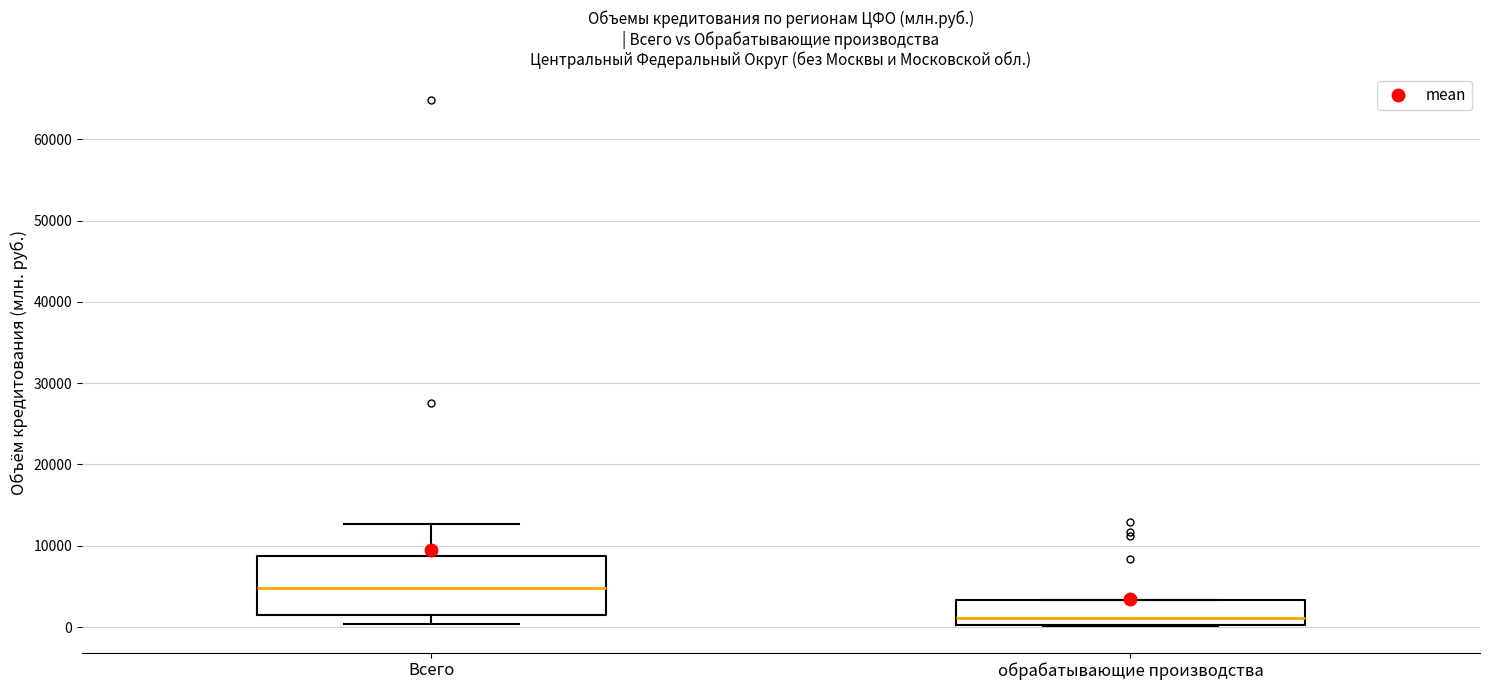

Reading left to right, transcribe this box plot: for each box, give where its median line is, the range the box spans, and where its two whiskers end, as read against the y-axis. The values are not printed on the chart, so give them approximately, as read against the axis.

Всего: median 5000, box 1000 to 9000, whiskers 0 to 13000
обрабатывающие производства: median 1000, box 0 to 3000, whiskers 0 to 3000